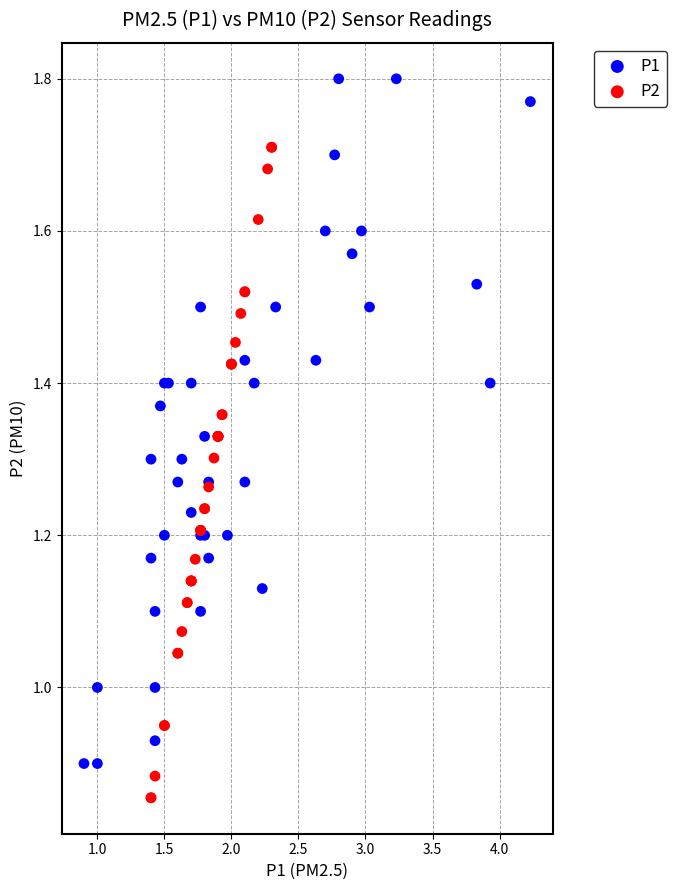

Which series reaches the minimum Y coordinate?

P2